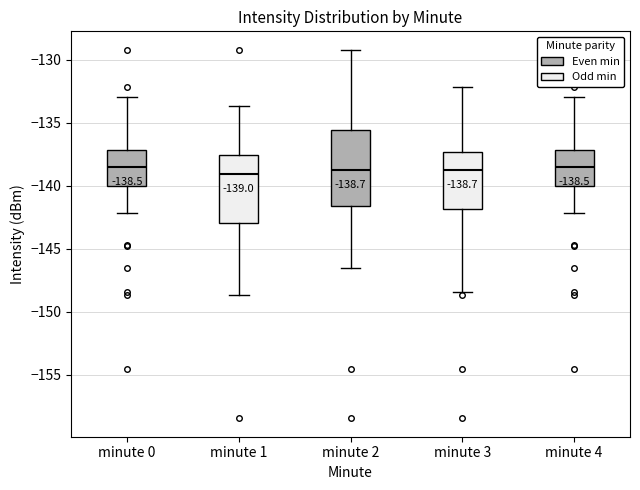

Which box is the tallest, from its lower edge to its upper edge?

minute 2